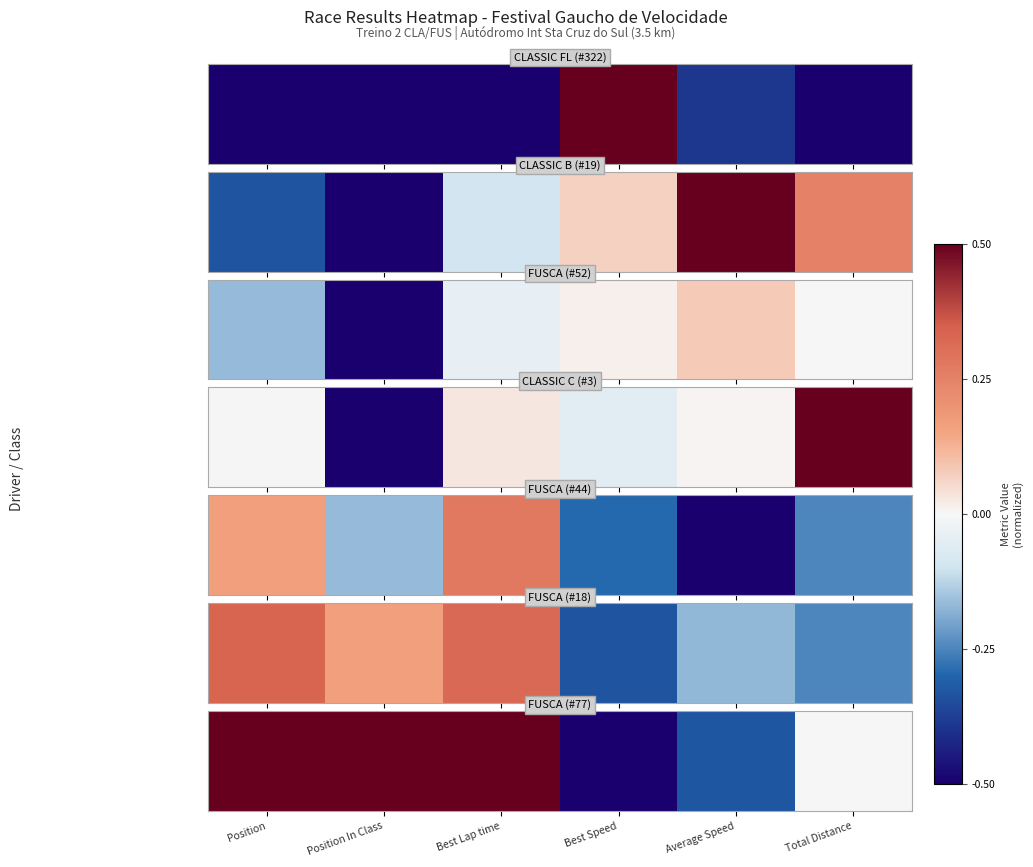

Is it true that the value at Position In Class is 0.5?

True